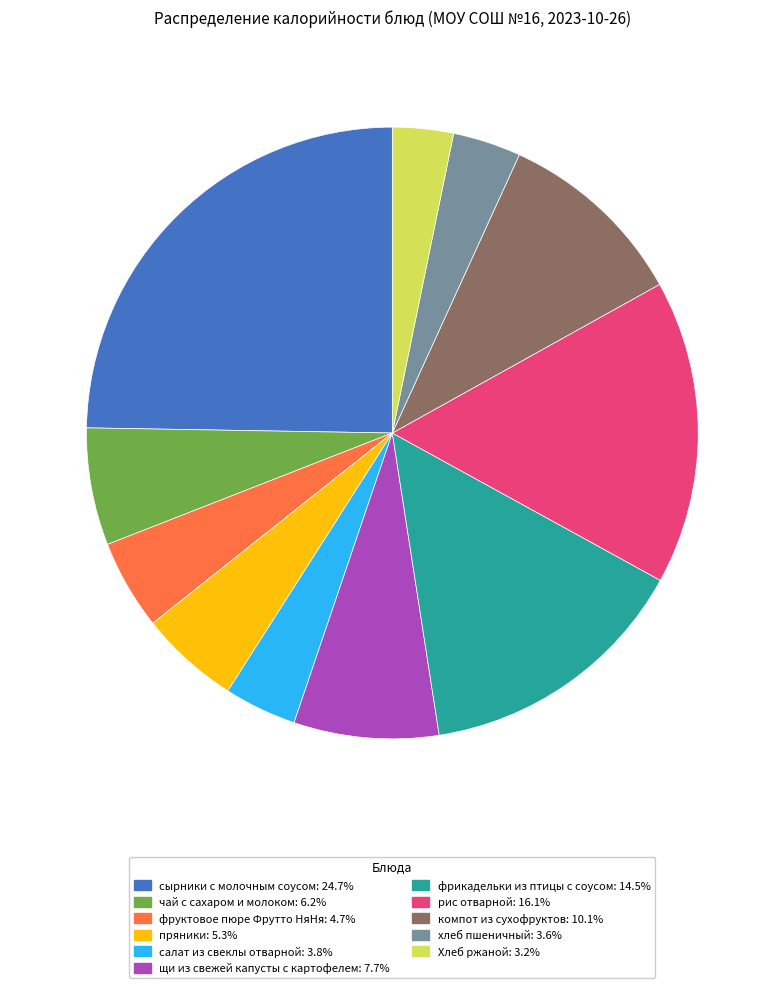

Approximately how many times larger is the value at компот из сухофруктов: 10.1% compared to рис отварной: 16.1%?

0.6